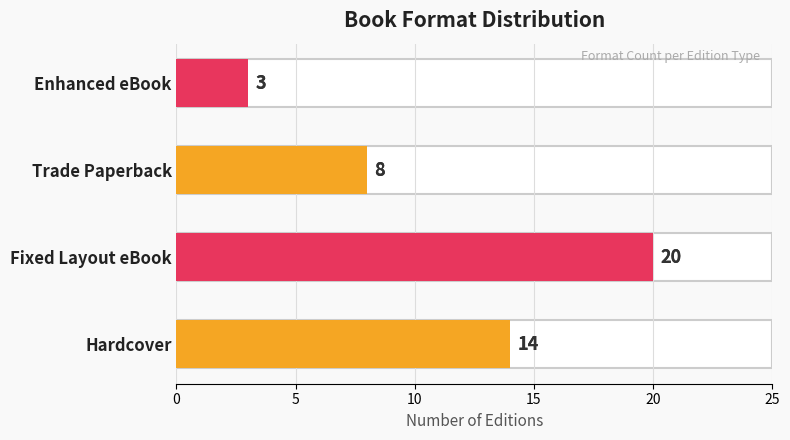

Which series changed the most between Hardcover and Trade Paperback?

Count